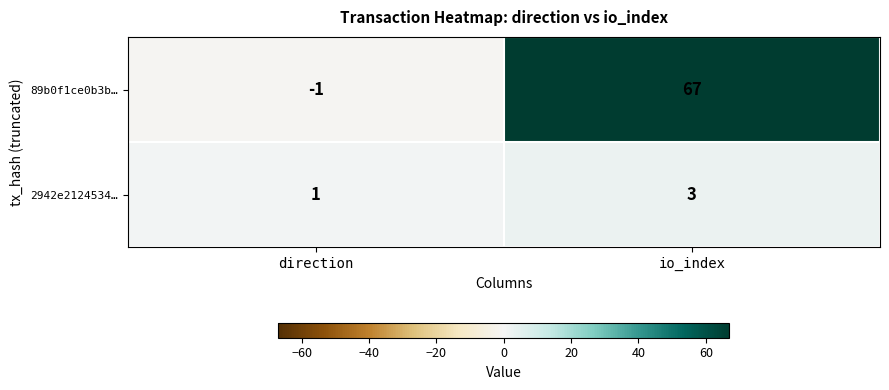

At how many categories does at least one series exceed 52?

1